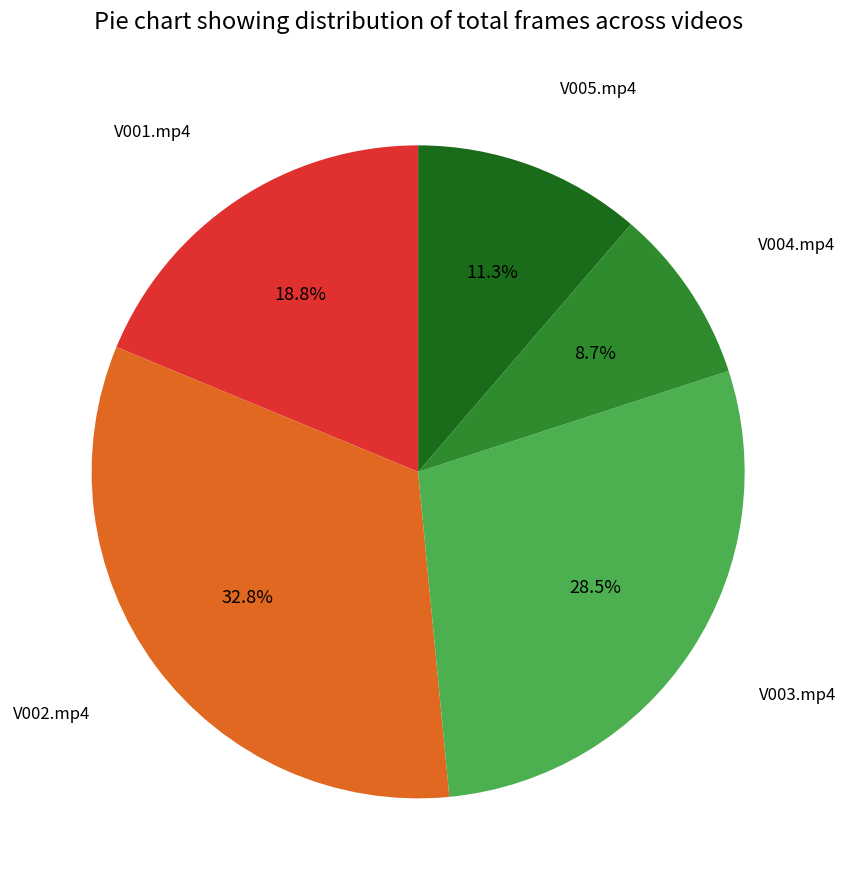

Does any single category account for the majority?

No